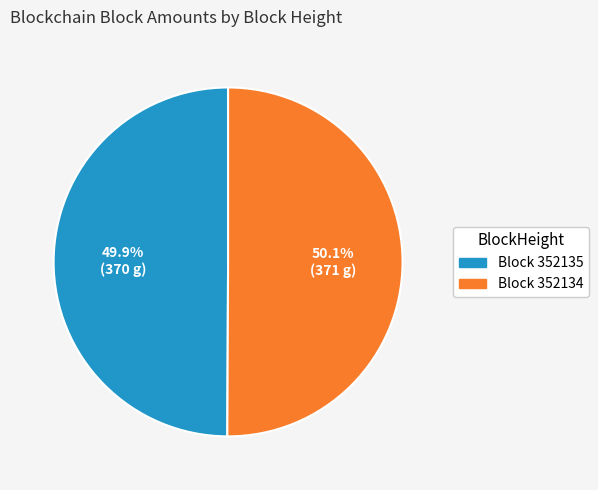

What percentage do Block 352134 and Block 352135 together represent?

100.0%